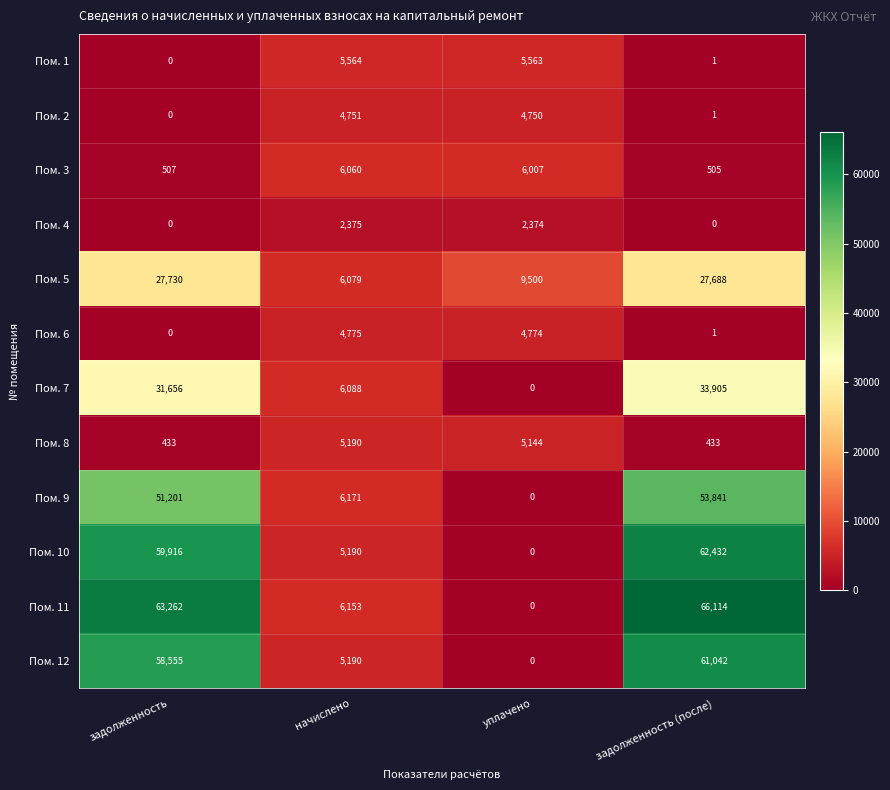

How many data points does each series have?

4